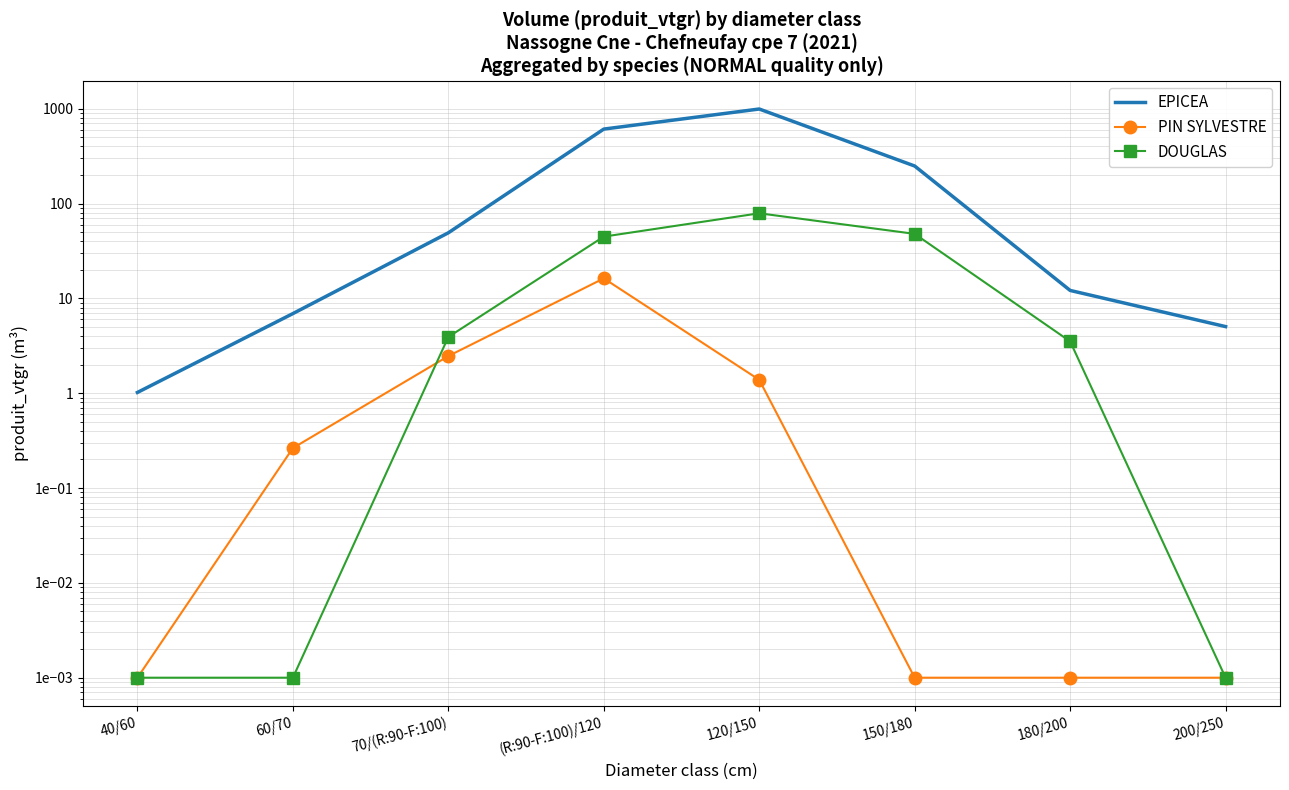

True or false: PIN SYLVESTRE has a value of 0.0 at 40/60.

True